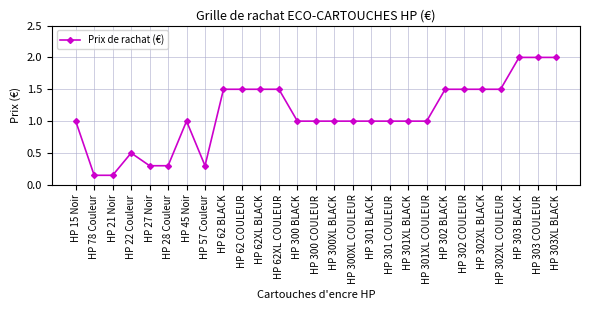

Where is the first local maximum?

HP 22 Couleur